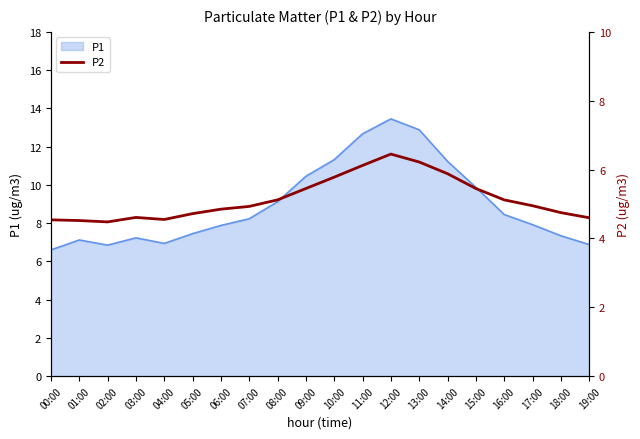

What is the label of the 17th point from the right?

03:00